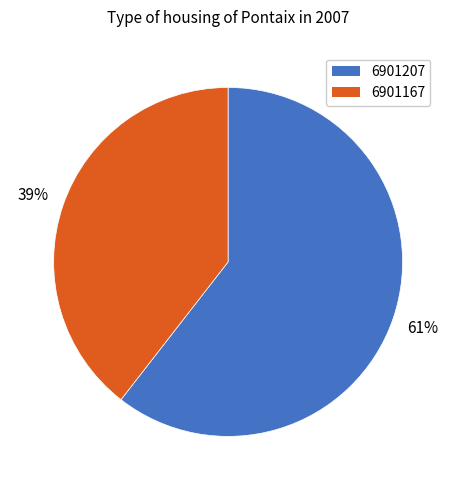

To the nearest percent, what is the combined percentage of 6901207 and 6901167?

100%